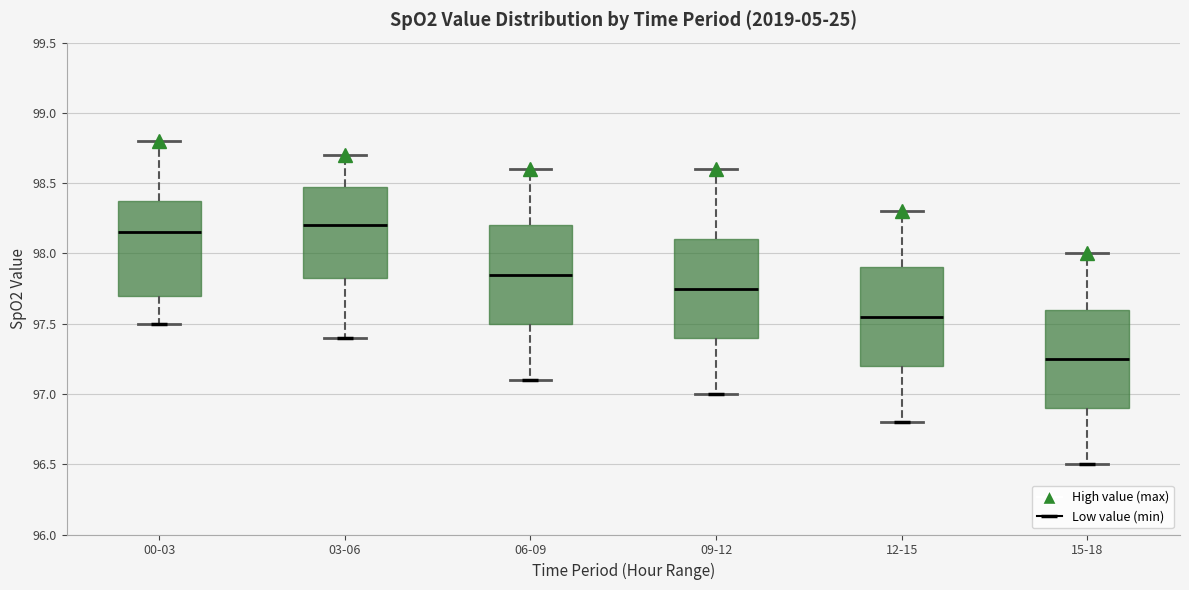

Reading left to right, transcribe this box plot: for each box, give where its median line is, the range the box spans, and where its two whiskers end, as read against the y-axis. The values are not printed on the chart, so give them approximately, as read against the axis.

00-03: median 98.15, box 97.70 to 98.40, whiskers 97.50 to 98.80
03-06: median 98.20, box 97.85 to 98.50, whiskers 97.40 to 98.70
06-09: median 97.85, box 97.50 to 98.20, whiskers 97.10 to 98.60
09-12: median 97.75, box 97.40 to 98.10, whiskers 97.00 to 98.60
12-15: median 97.55, box 97.20 to 97.90, whiskers 96.80 to 98.30
15-18: median 97.25, box 96.90 to 97.60, whiskers 96.50 to 98.00